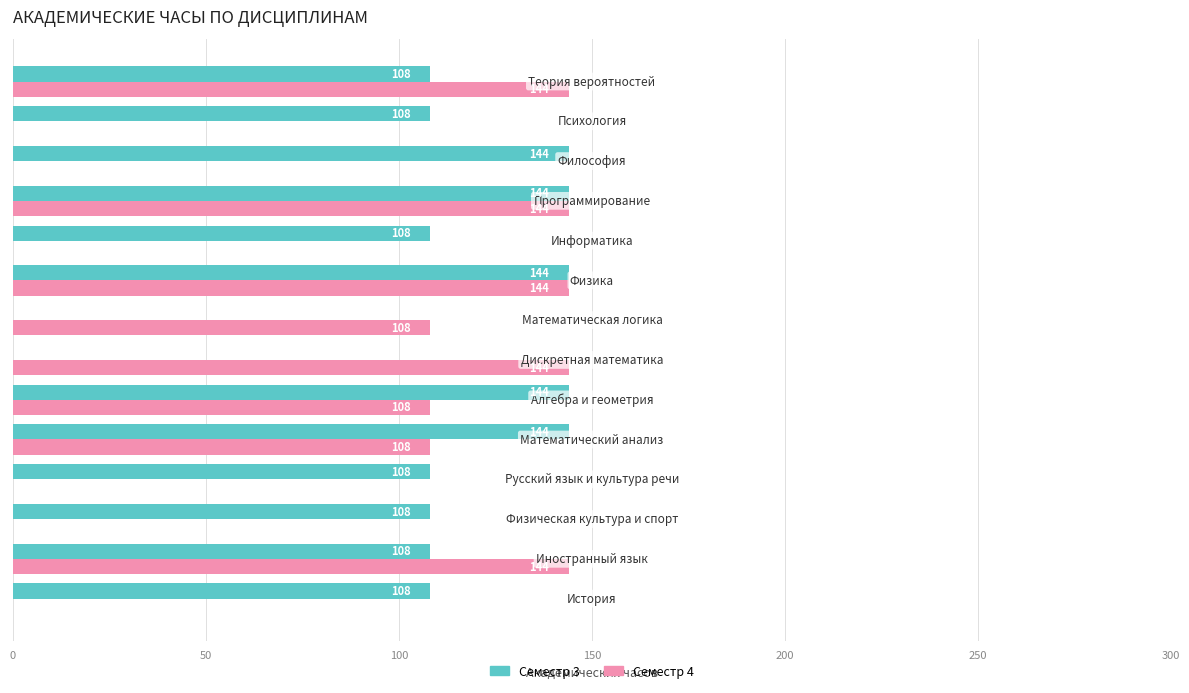

Which series has the largest total across all categories?

Семестр 3